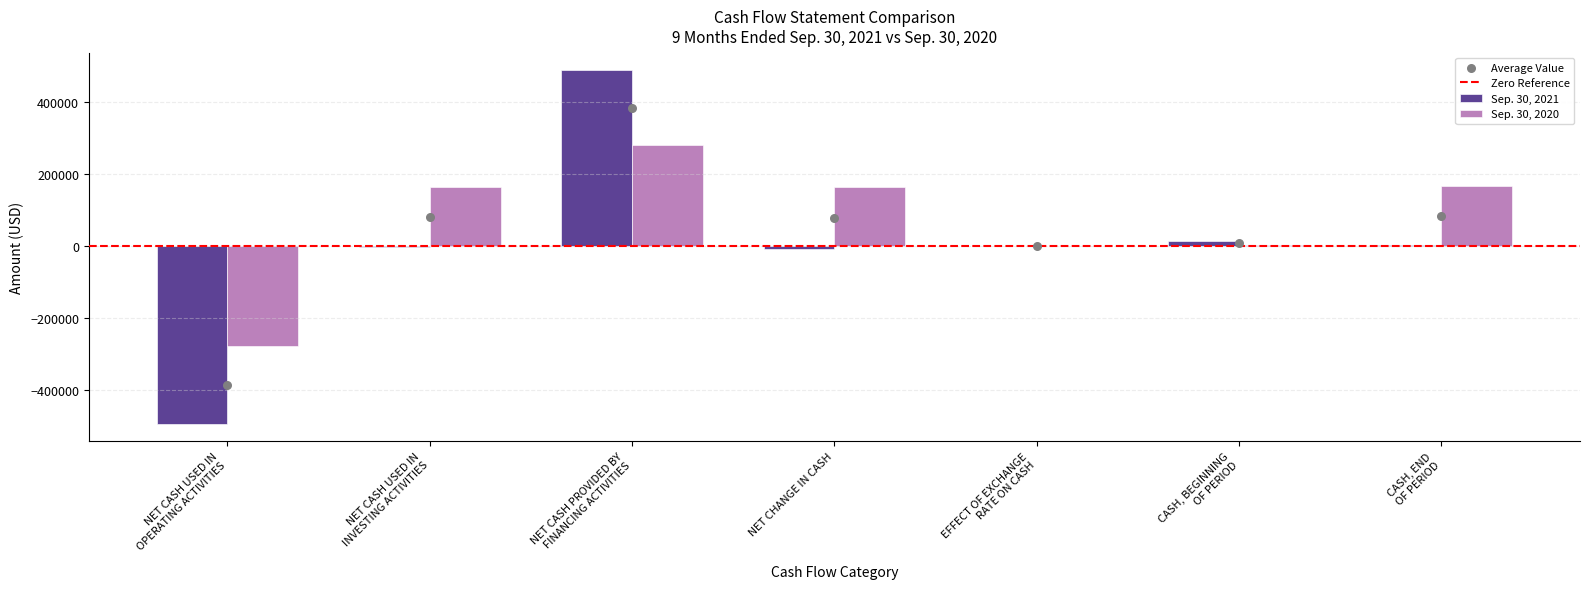

At which category is the sum across all series the highest?

NET CASH PROVIDED BY
FINANCING ACTIVITIES